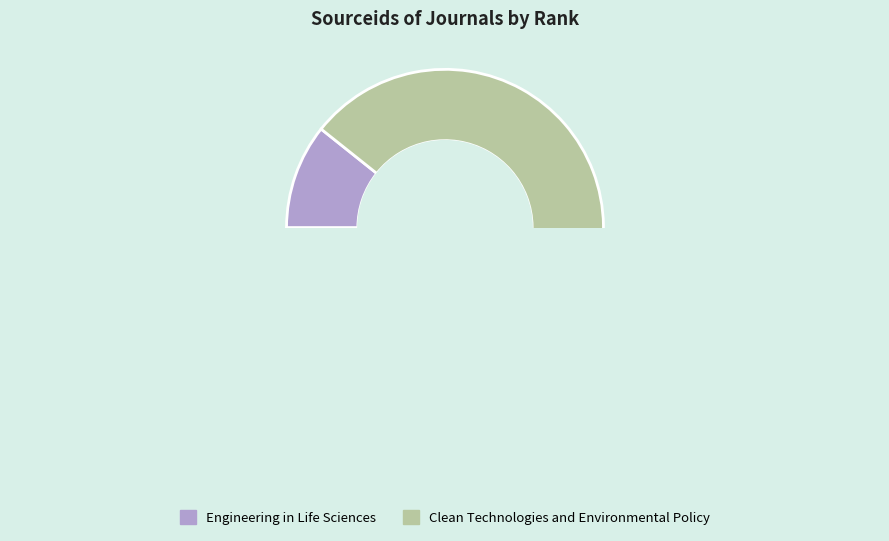

Combined, what portion of the pie is Clean Technologies and Environmental Policy and Engineering in Life Sciences?

100.0%